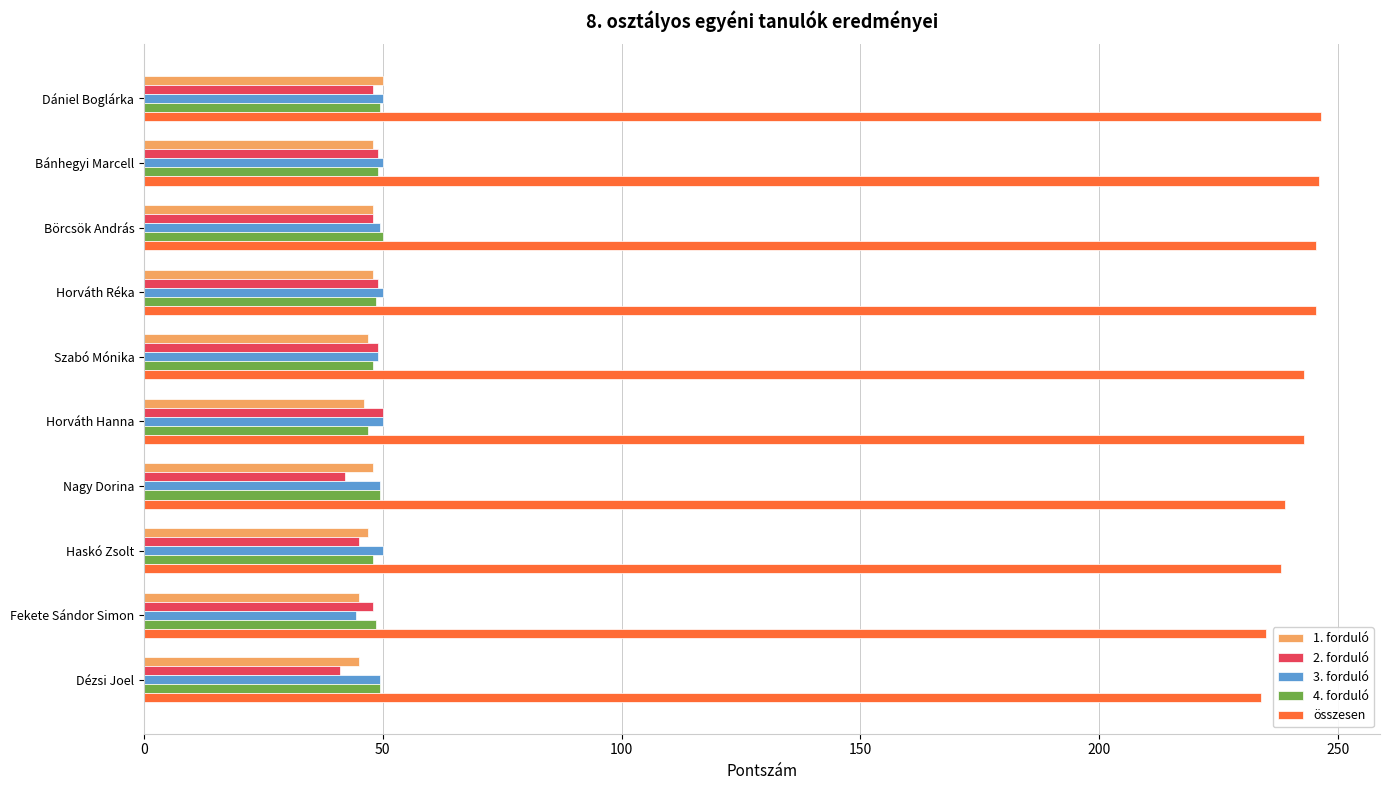

True or false: 2. forduló has a value of 13.3 at Börcsök András.

False